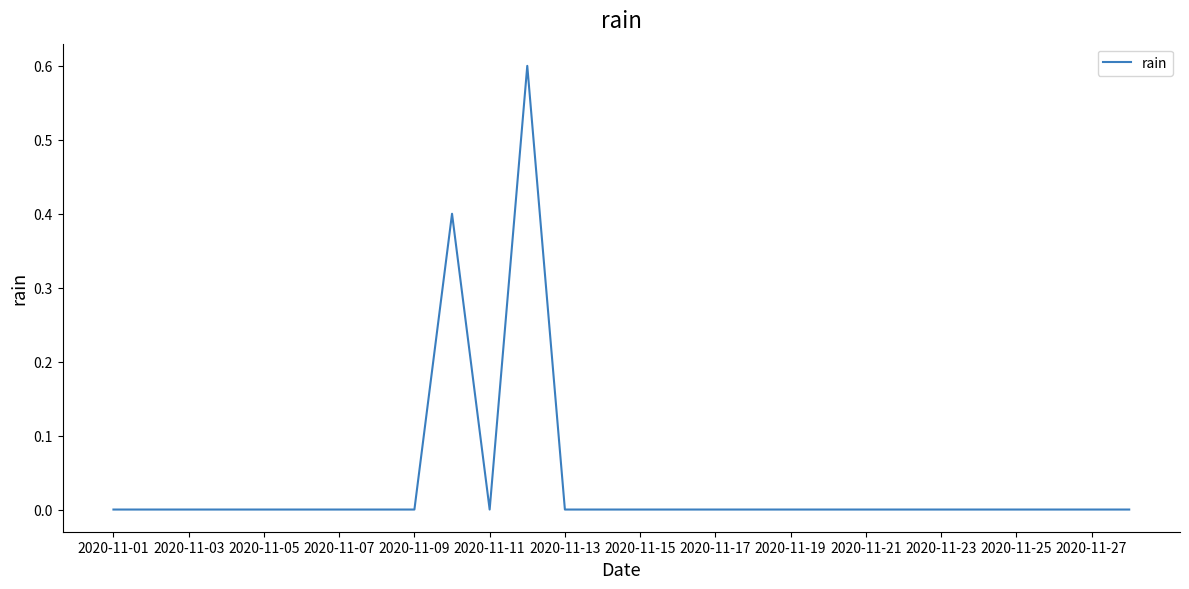

Does the chart have visible grid lines?

No